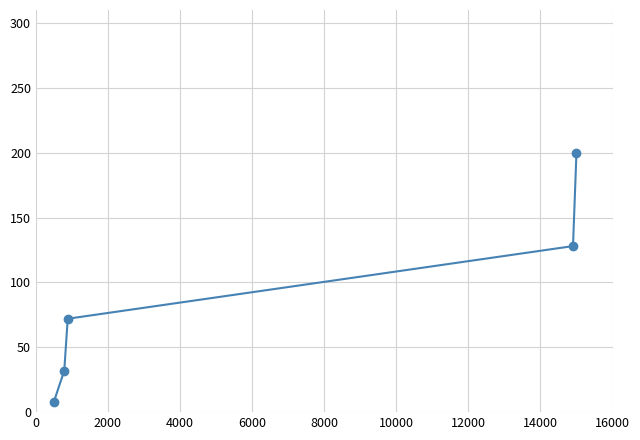

What is the minimum value shown in the chart?

8.0